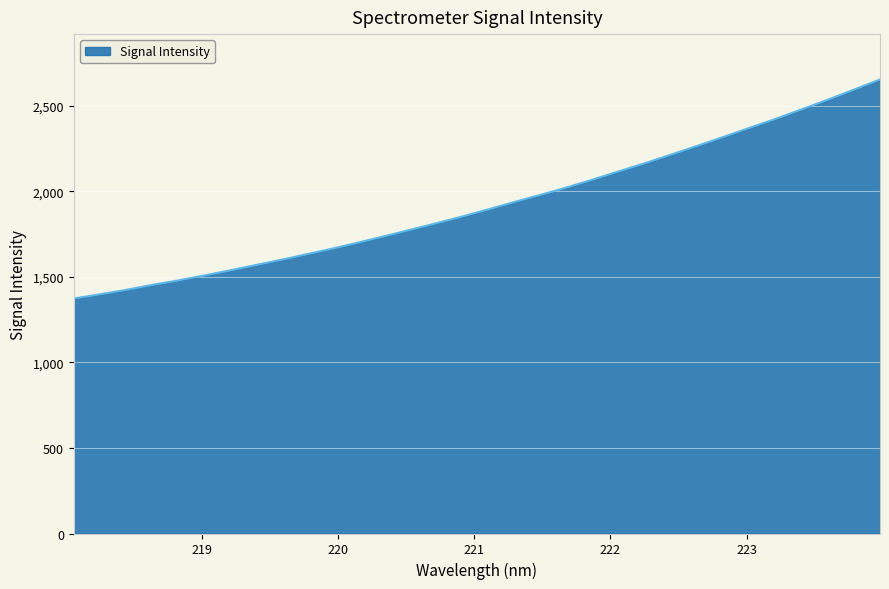

What is the greatest value displayed?

2654.5